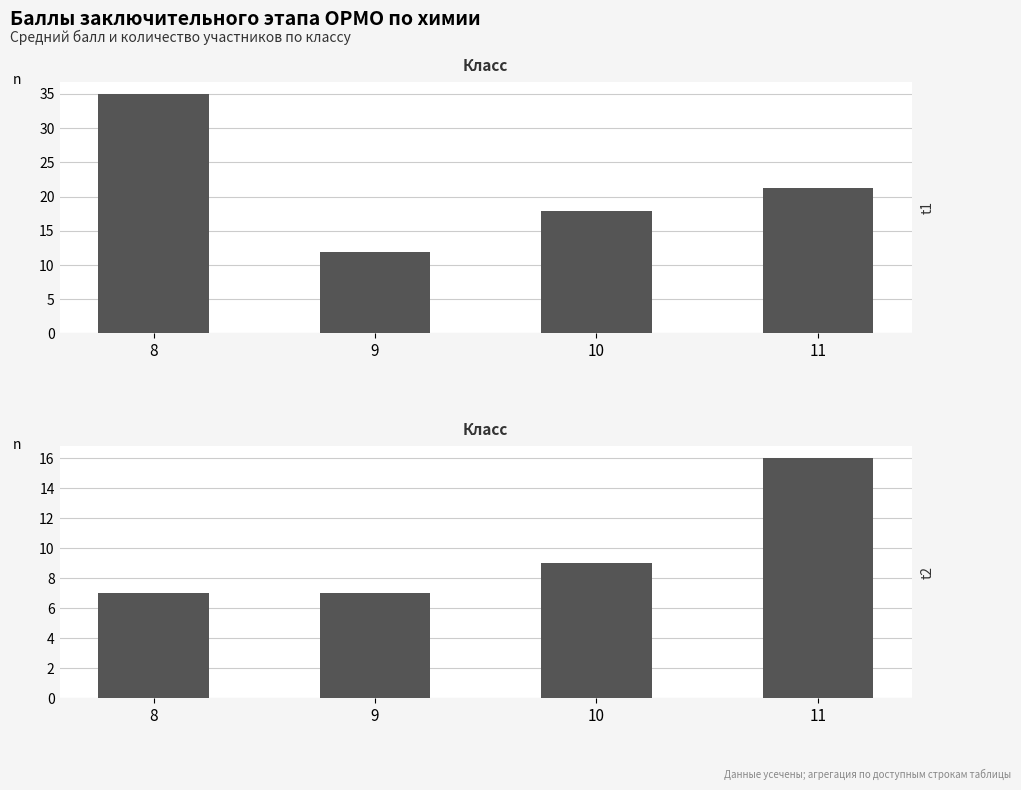

How many series are shown in this chart?

2